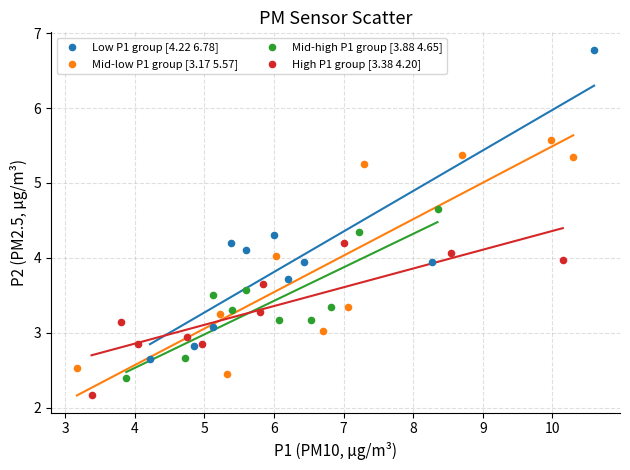

Which series contains the lowest Y value?

High P1 group [3.38 4.20]